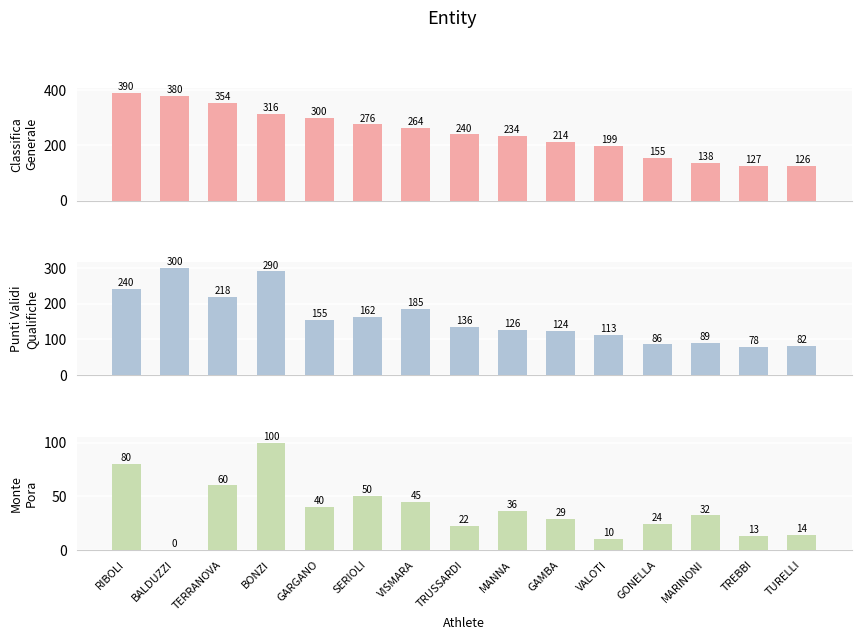

Is it true that PUNTI VALIDI QUALIFICHE REG equals 172.1 at VALOTI?

False